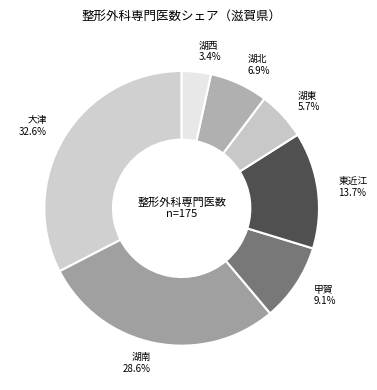

To the nearest percent, what is the difference between the largest and smallest slice percentages?

29%